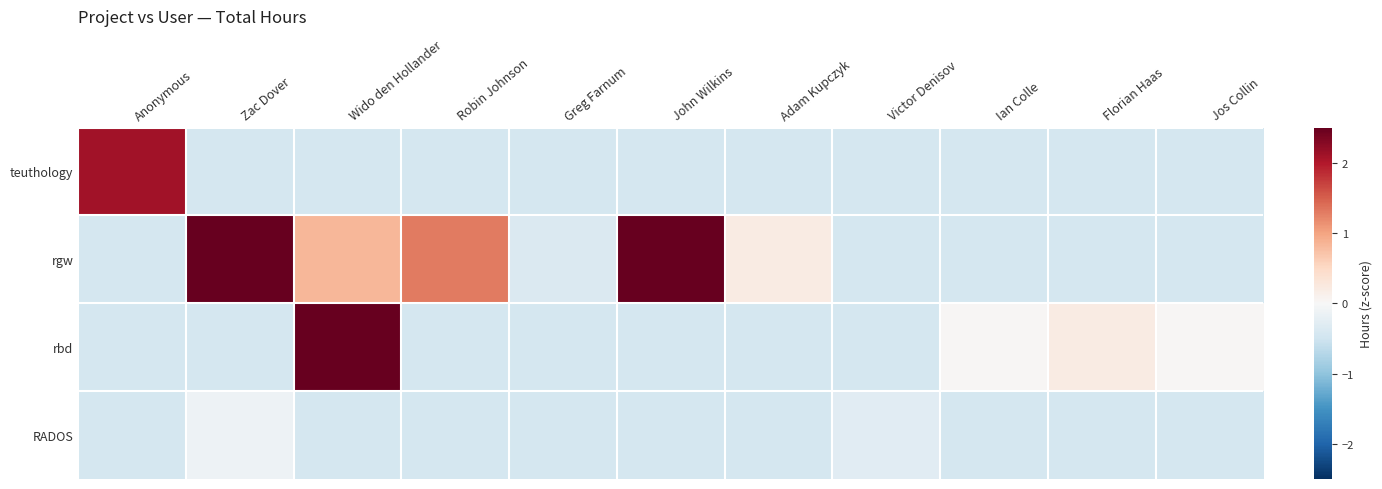

Between Jos Collin and Victor Denisov, which is larger?

Jos Collin